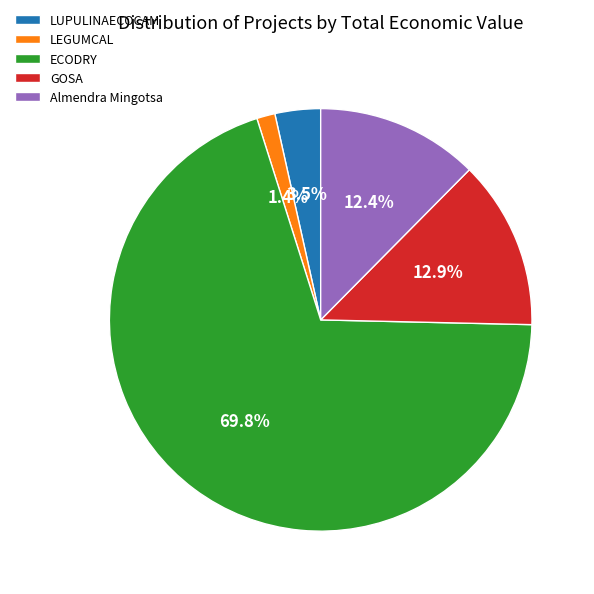

True or false: LUPULINAECOCAM accounts for 14% of the total.

False